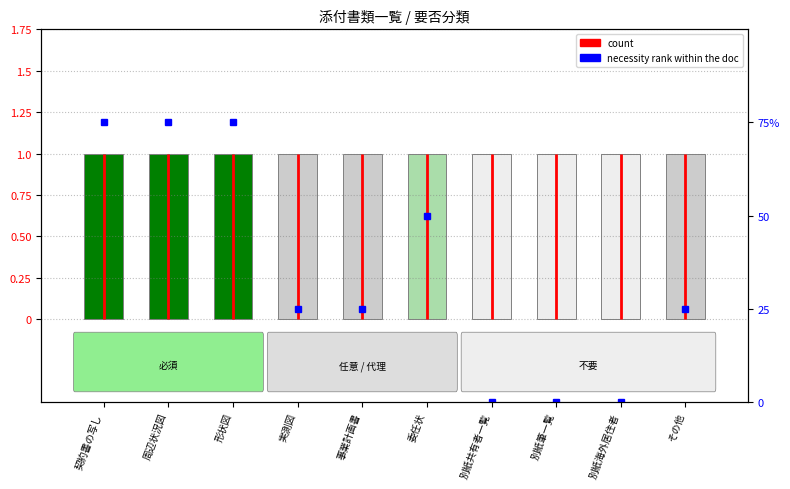

Which label corresponds to the largest value in the chart?

契約書の写し